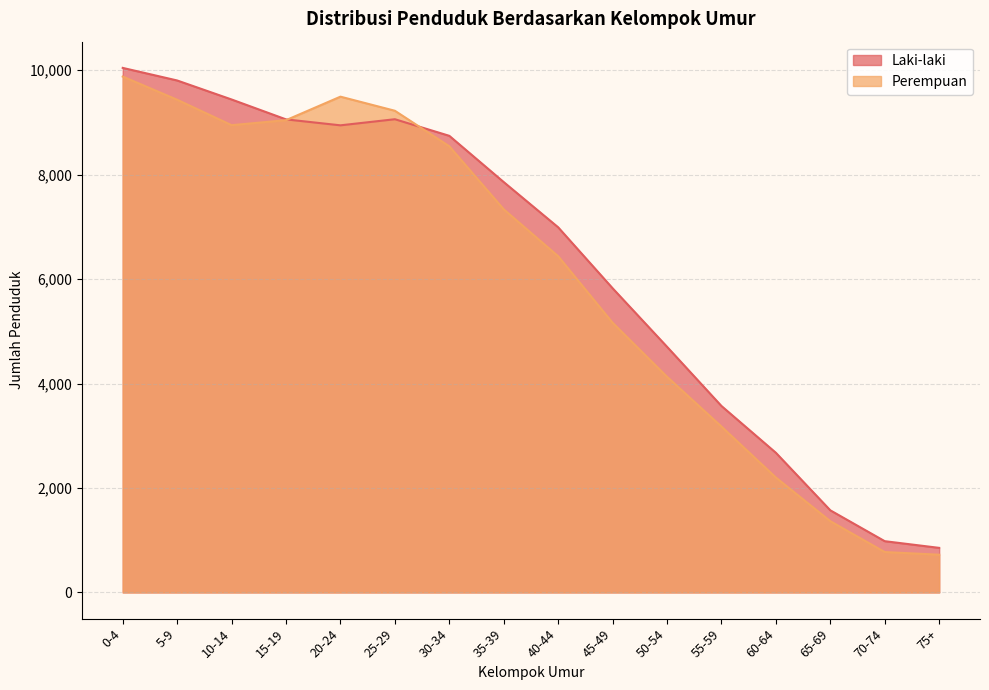

True or false: Perempuan and Laki-laki intersect in this chart.

True